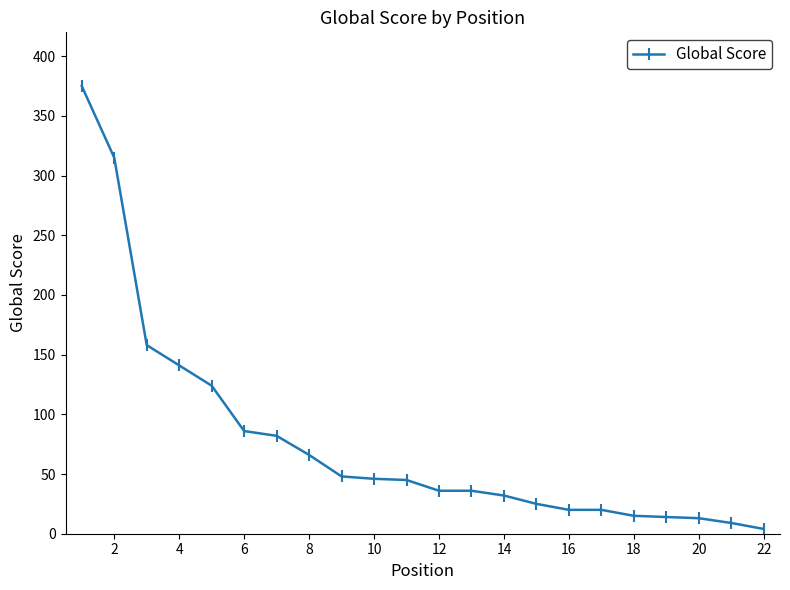

What is the average value?

78